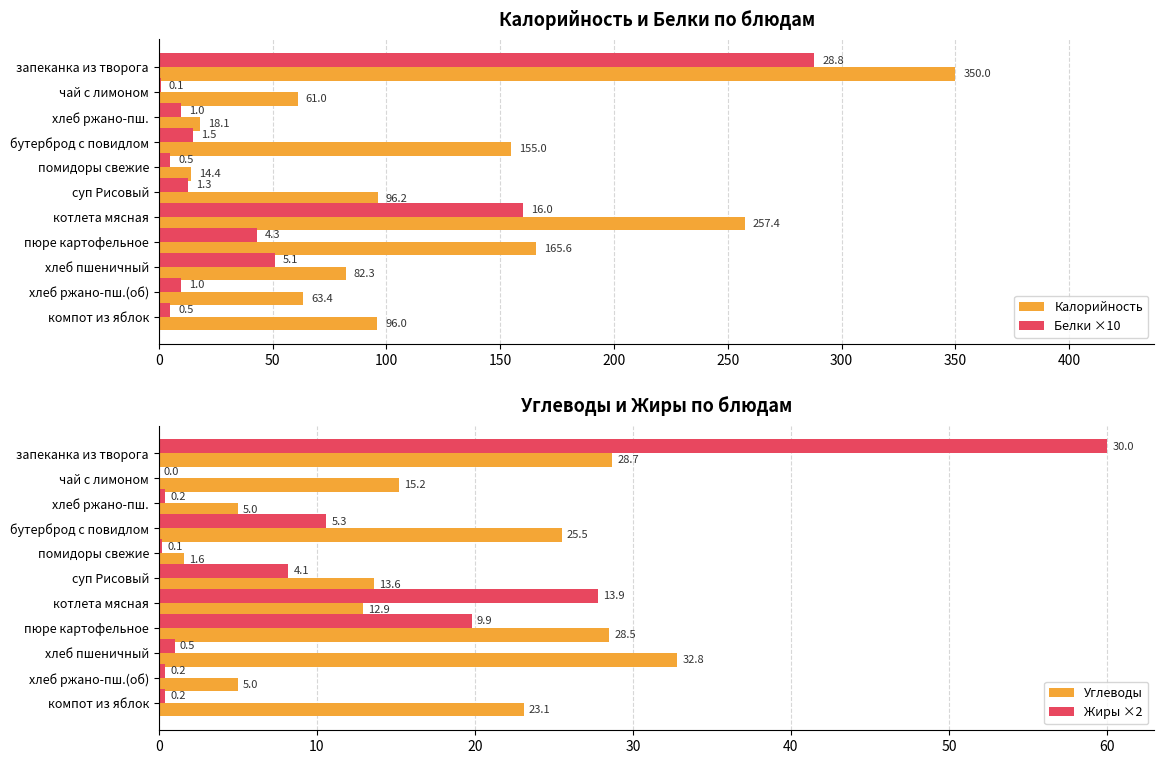

How many data points in Углеводы are less than 15?

5